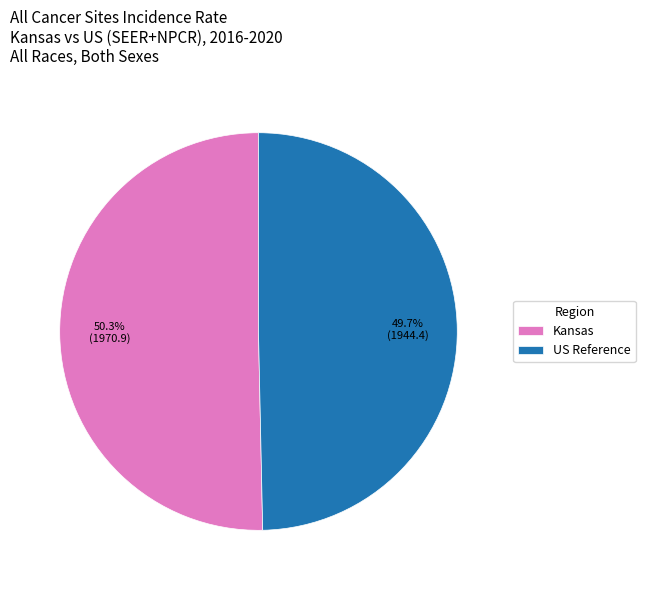

Between Kansas and US Reference, which is larger?

Kansas